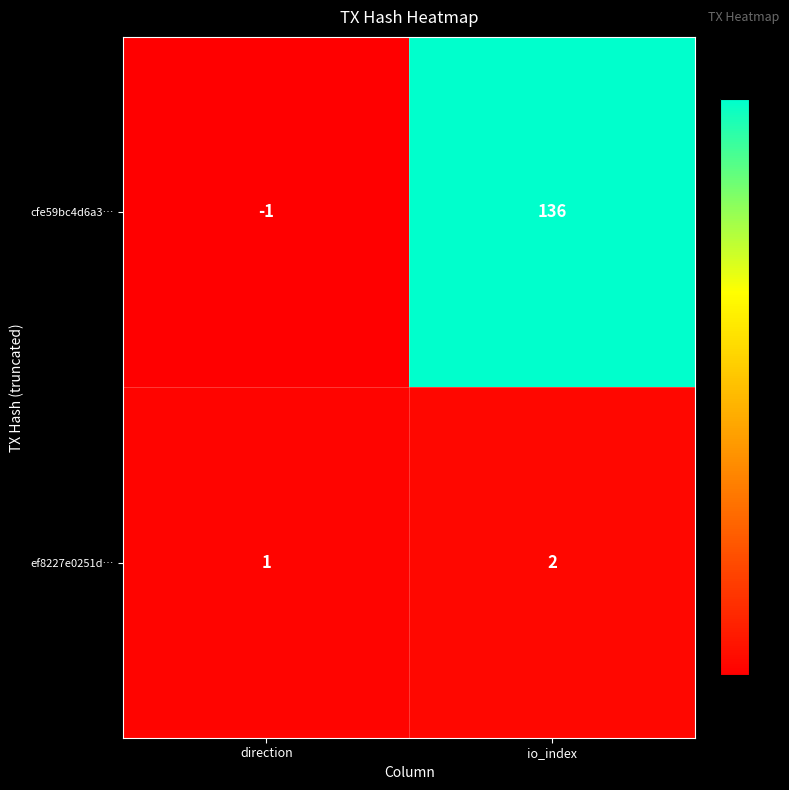

Is the value of ef8227e0251d… at direction greater than the value of cfe59bc4d6a3… at io_index?

No